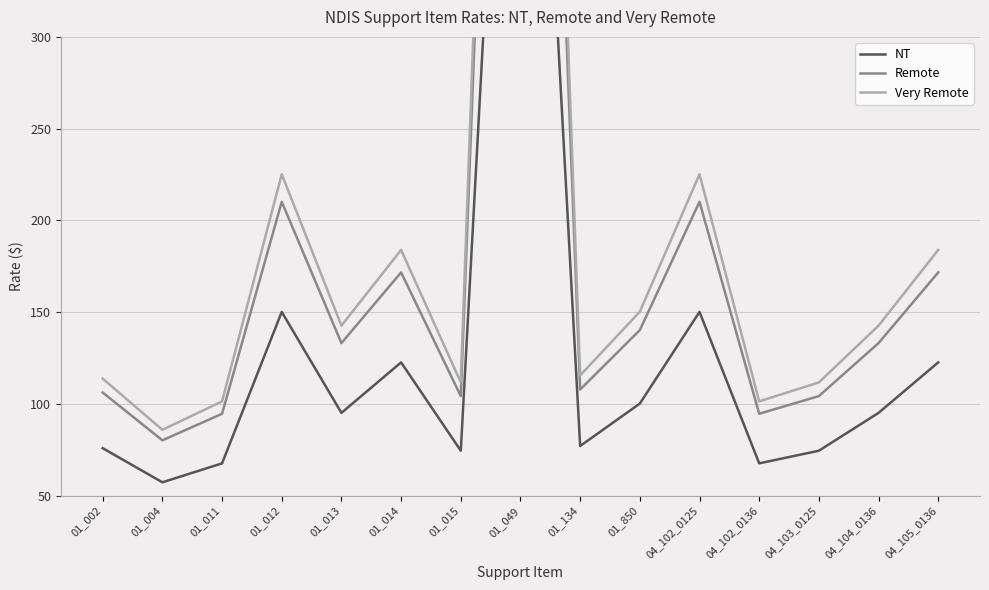

Which series has the largest total across all categories?

Very Remote